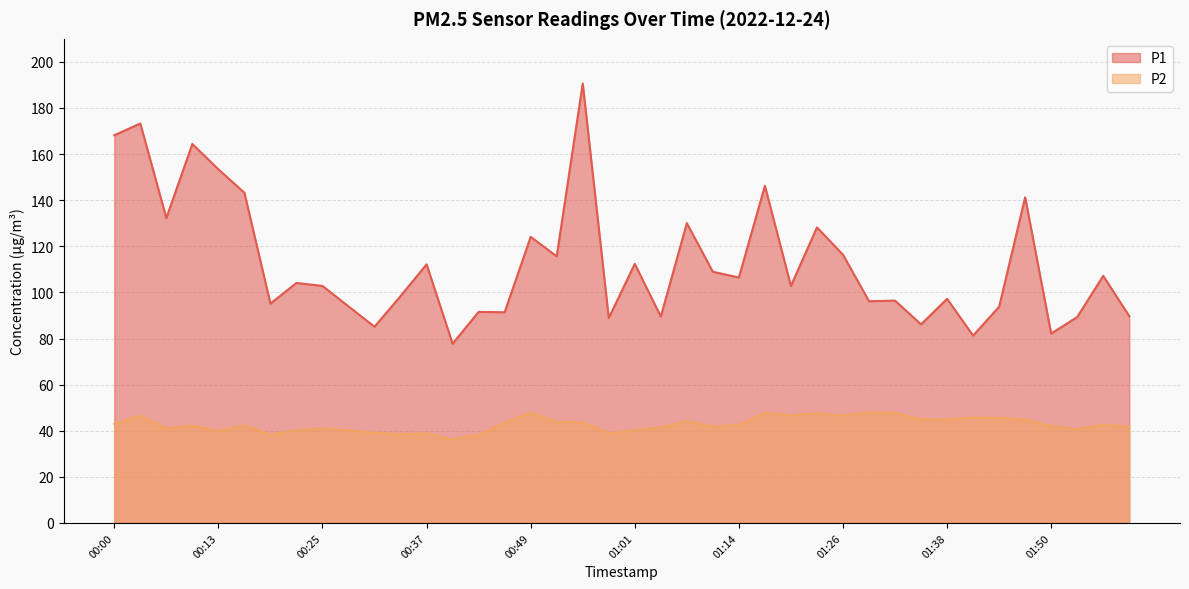

True or false: P2 and P1 cross at least once.

False